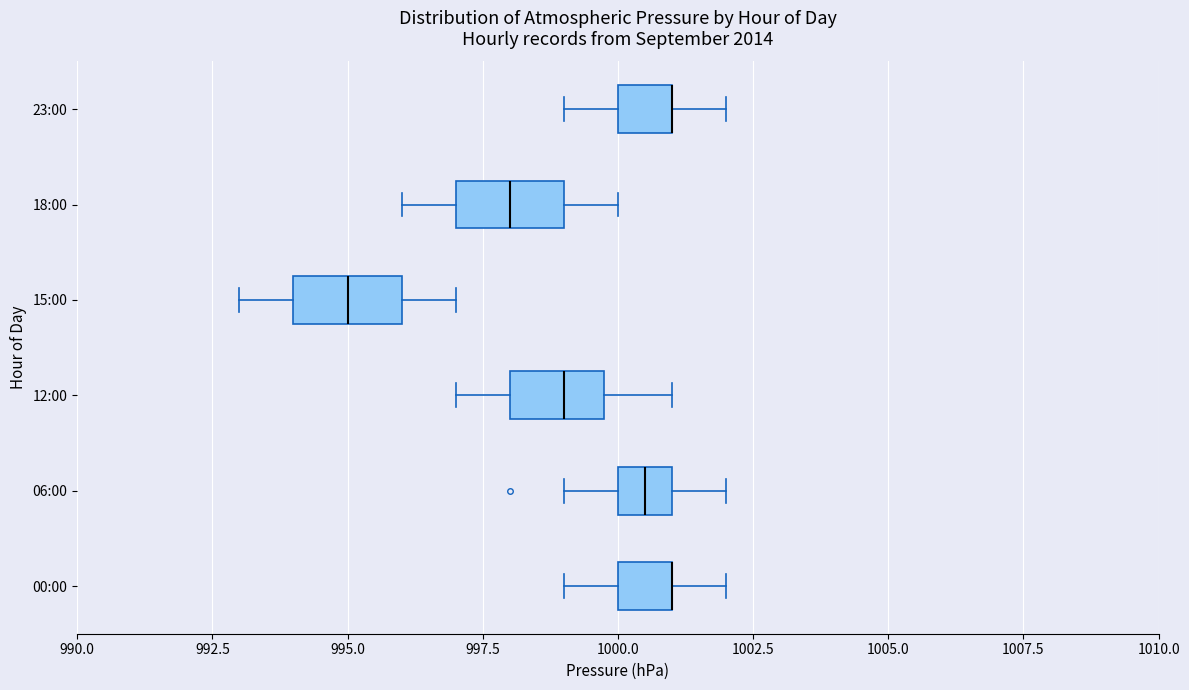

Where does the left whisker of the box for 23:00 end on the x-axis? The values are not printed on the chart, so give them approximately, as read against the axis.

999.0